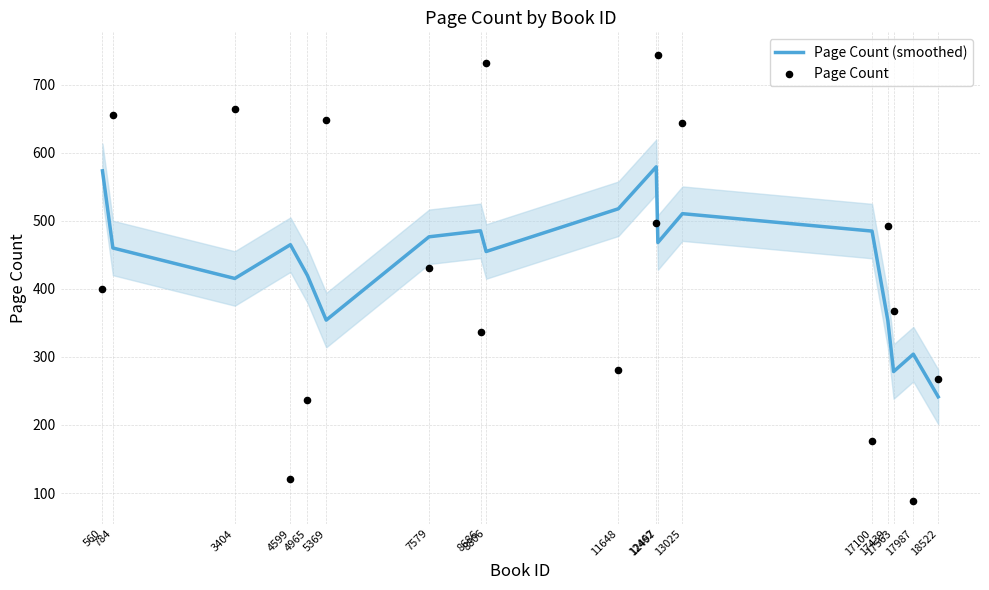

At which category is the sum across all series the highest?

12497